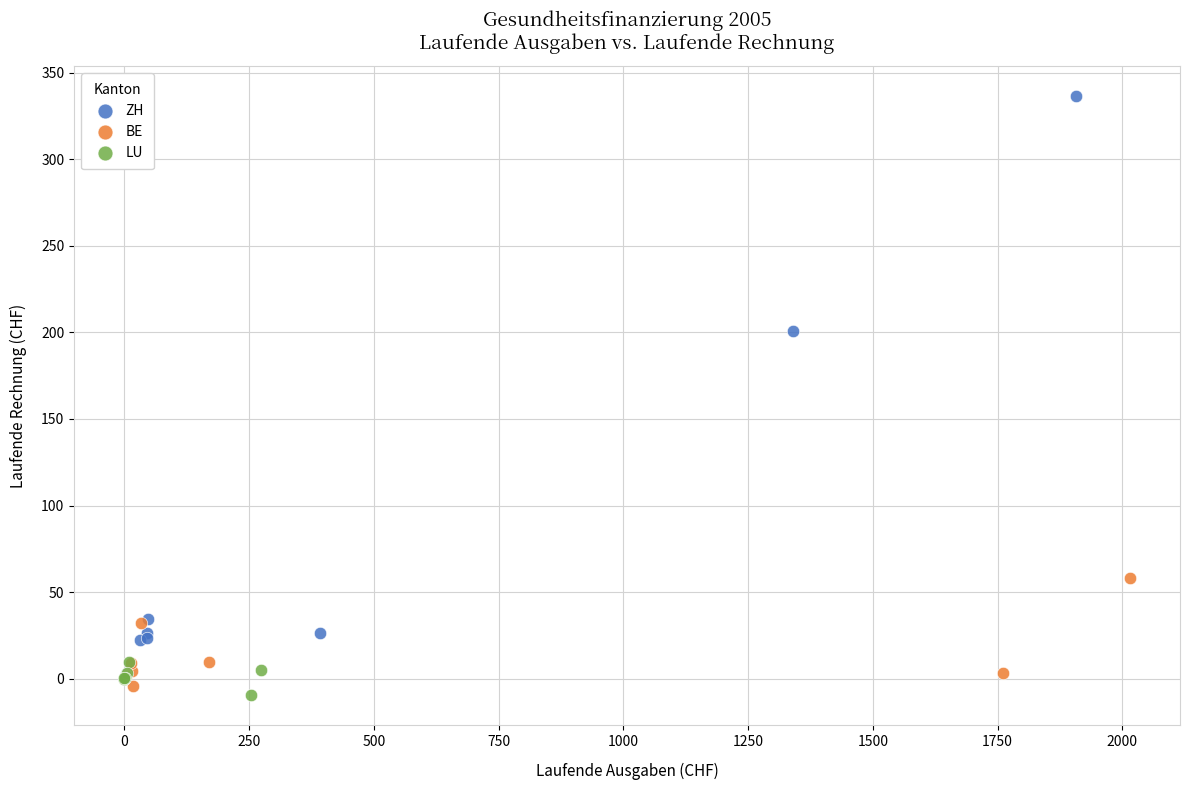

Which series contains the highest Y value?

ZH